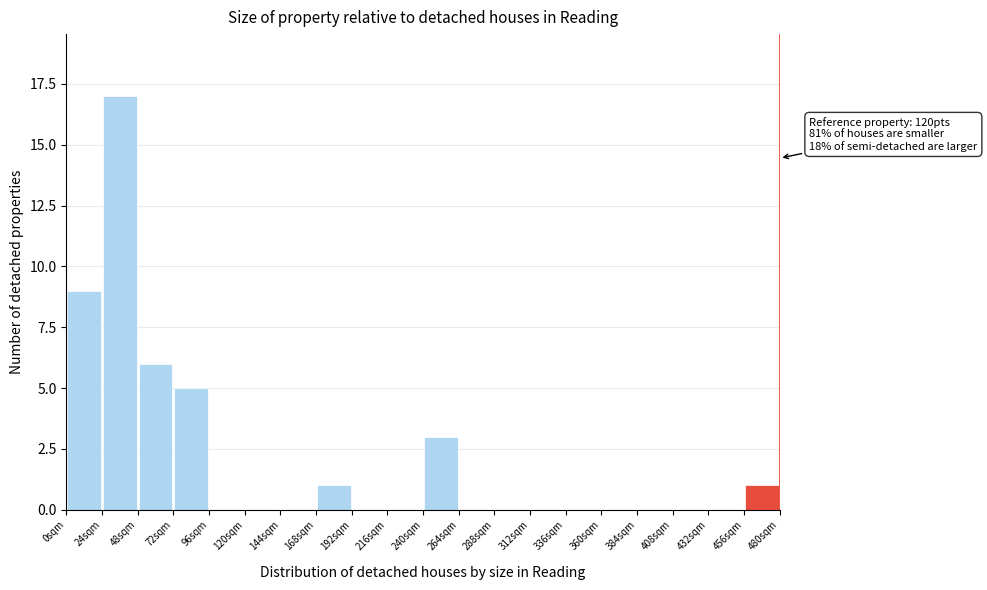

Which range on the x-axis has the tallest bar?

24 to 48